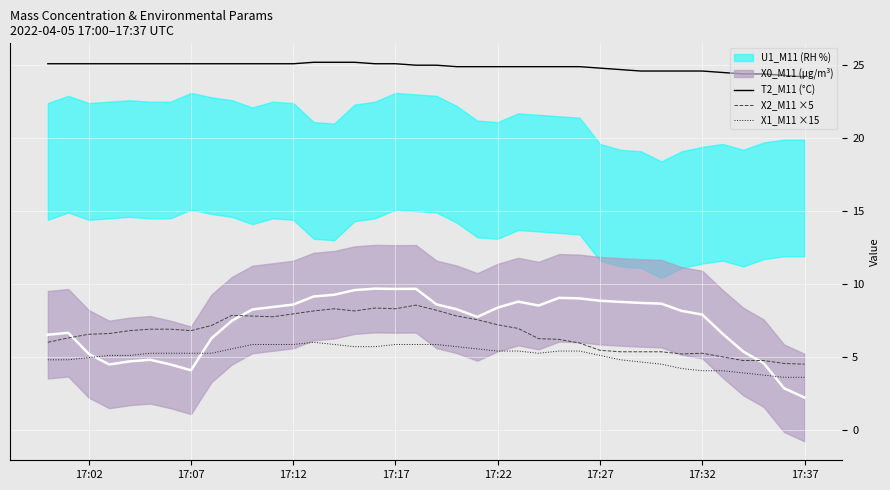

What is the maximum value for X1_M11 ×15?

6.0